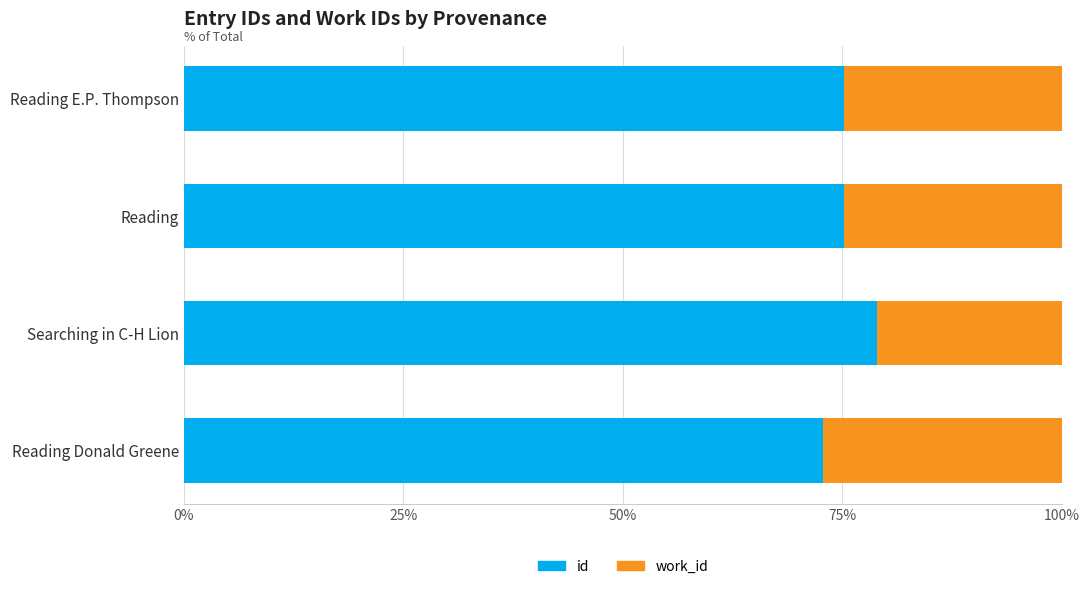

The value of id at Reading E.P. Thompson is 75.1. True or false?

True